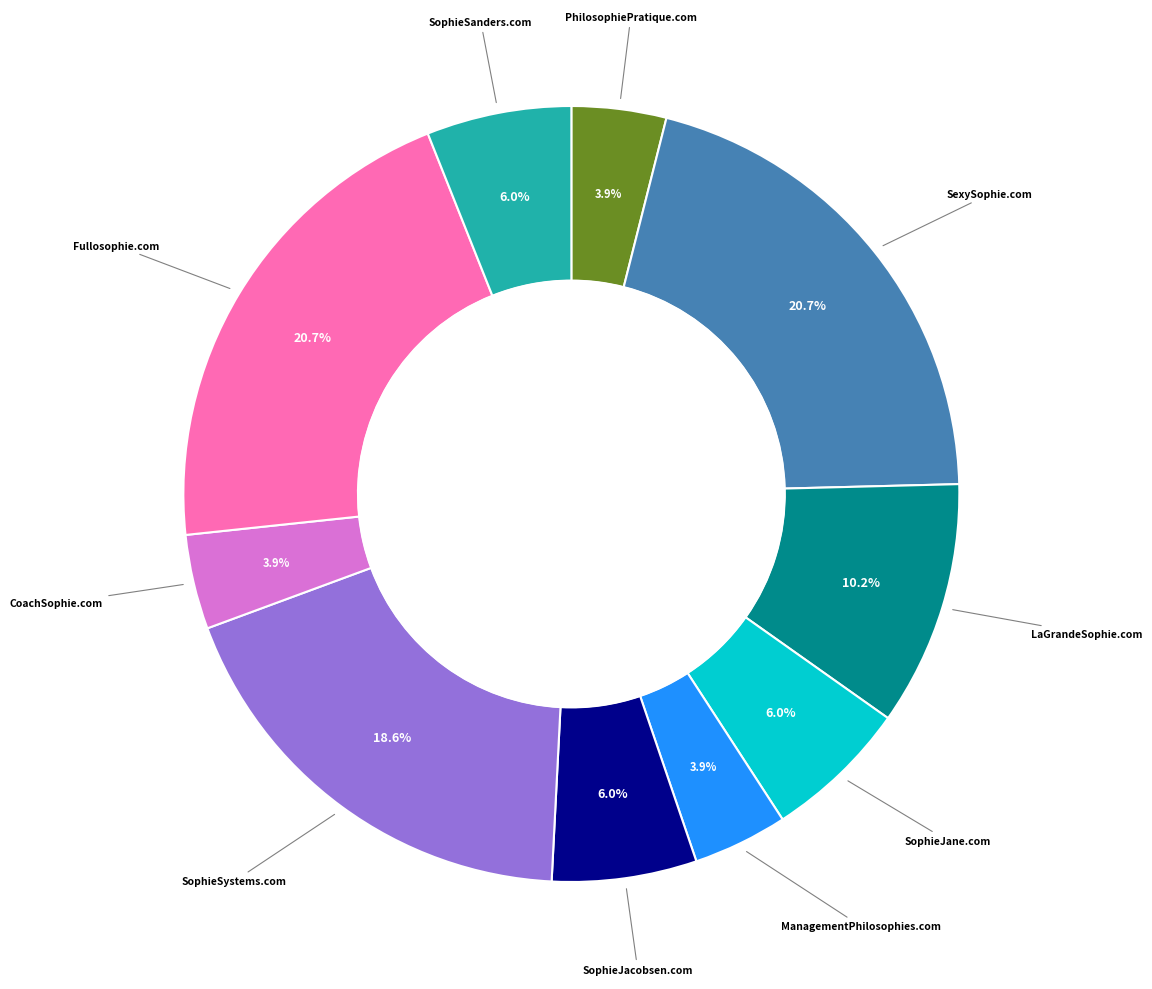

To the nearest percent, what is the average slice percentage?

10%